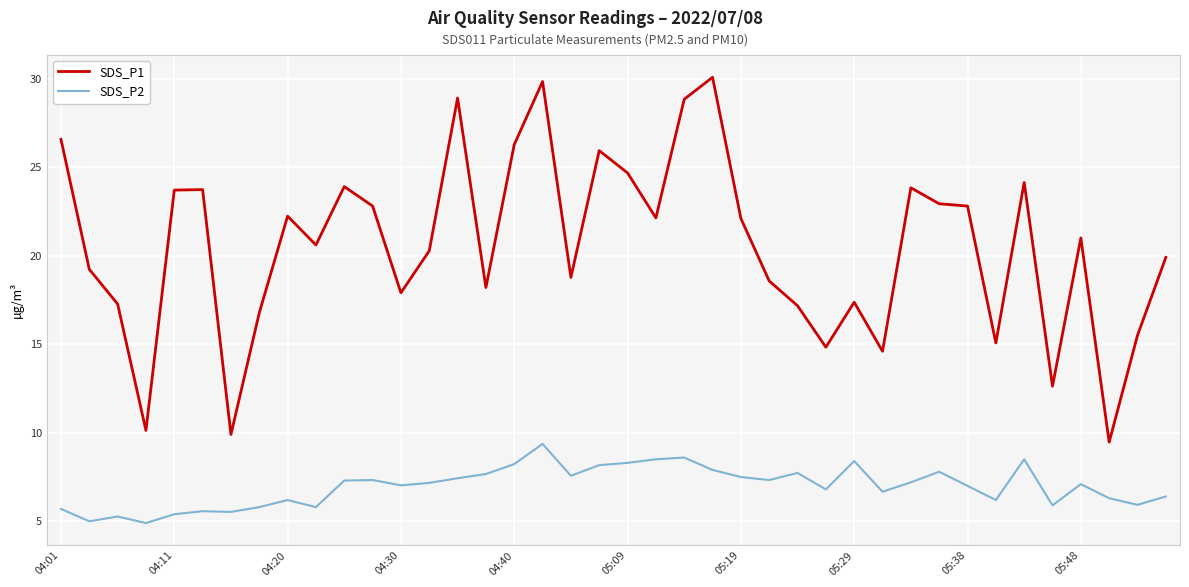

What is the lowest value of the SDS_P2 series?

4.9